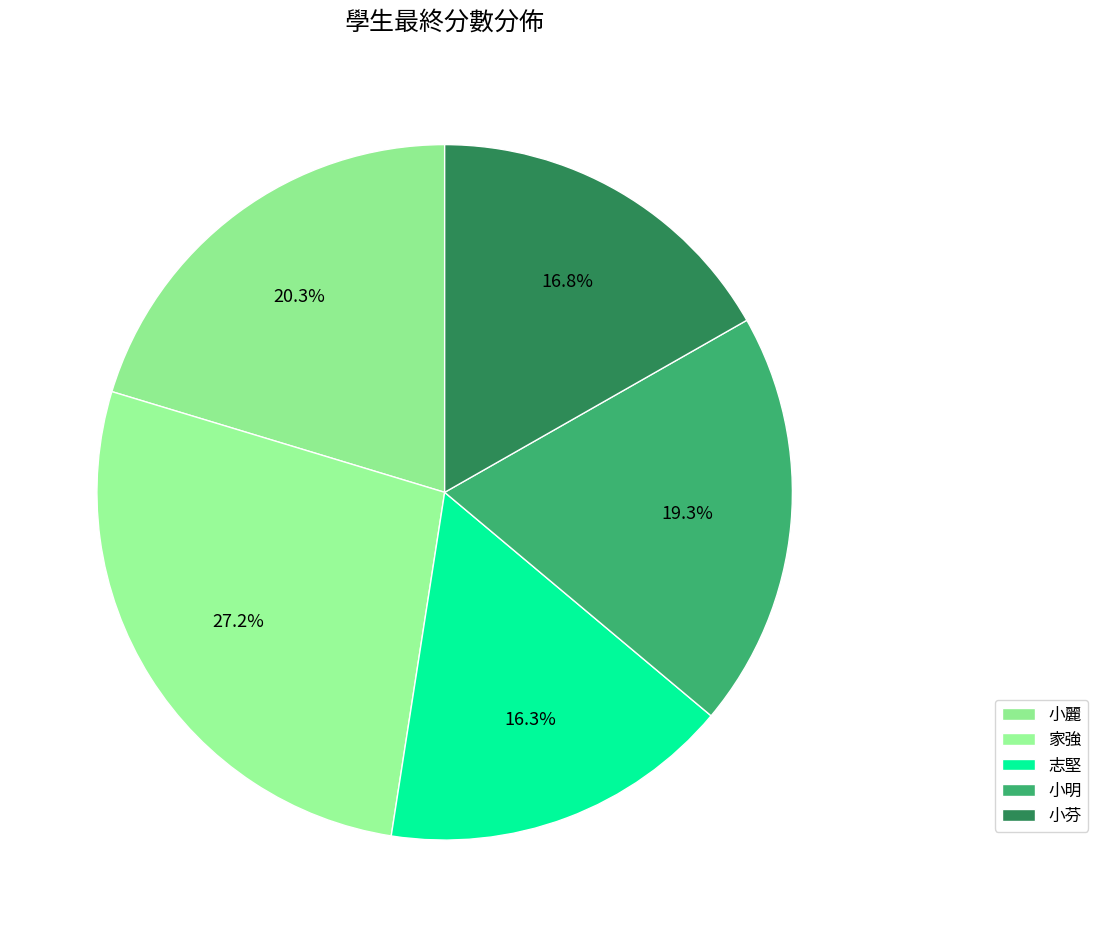

How many segments does this pie chart have?

5